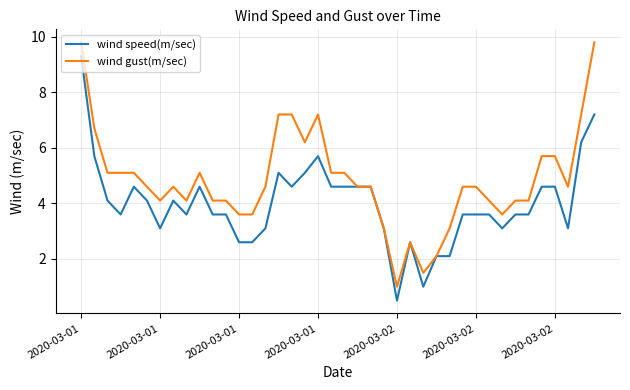

Which series has the largest total across all categories?

wind gust(m/sec)